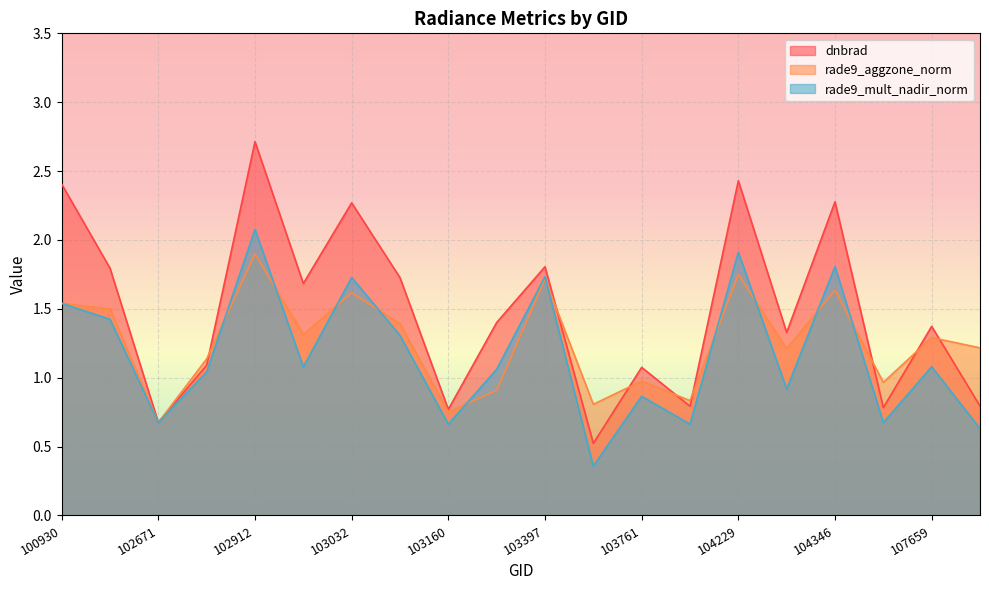

How many values in the rade9_mult_nadir_norm series exceed 1?

12